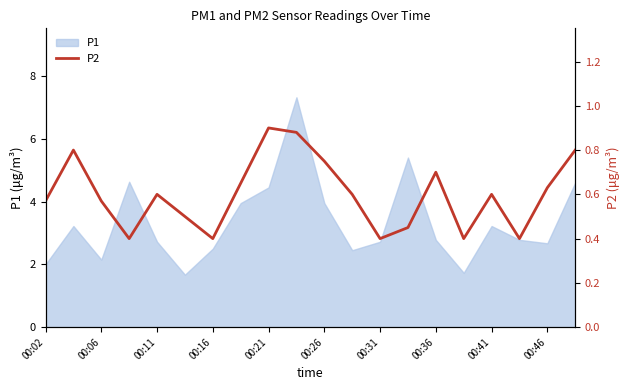

What is the highest value of the P1 series?

7.3